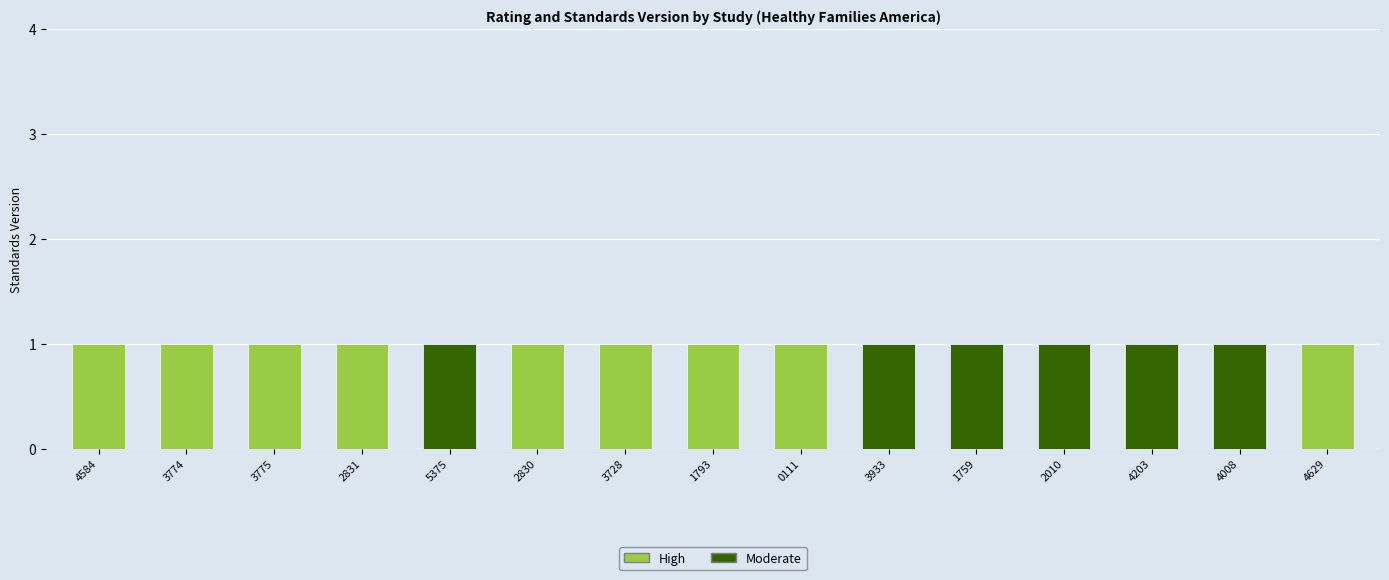

True or false: High has a value of 0 at 2010.

True